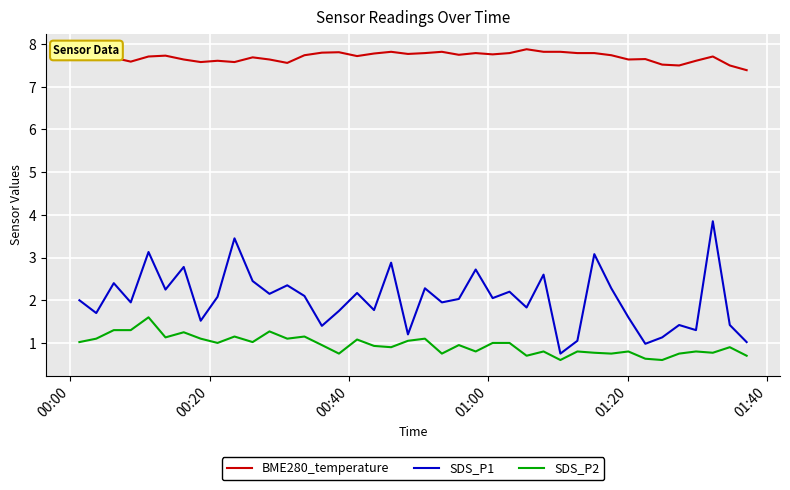

List the series in order of their peak value, lowest first.

SDS_P2, SDS_P1, BME280_temperature